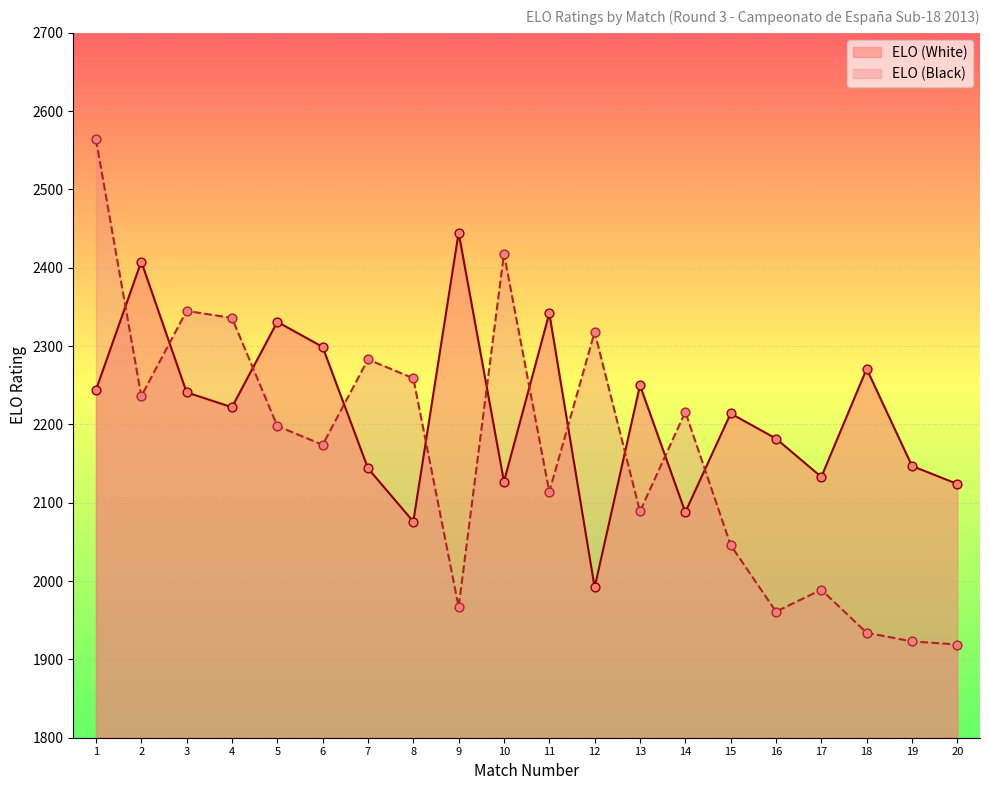

Which series has the largest Y range (max minus min)?

ELO (Black)